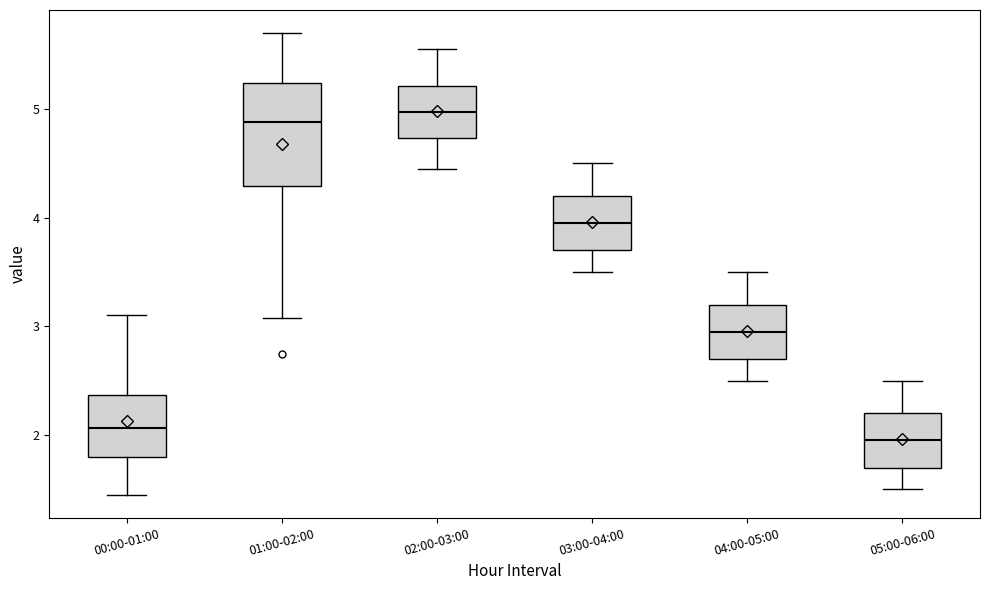

Where does the lower whisker of the box for 04:00-05:00 end on the y-axis? The values are not printed on the chart, so give them approximately, as read against the axis.

2.5